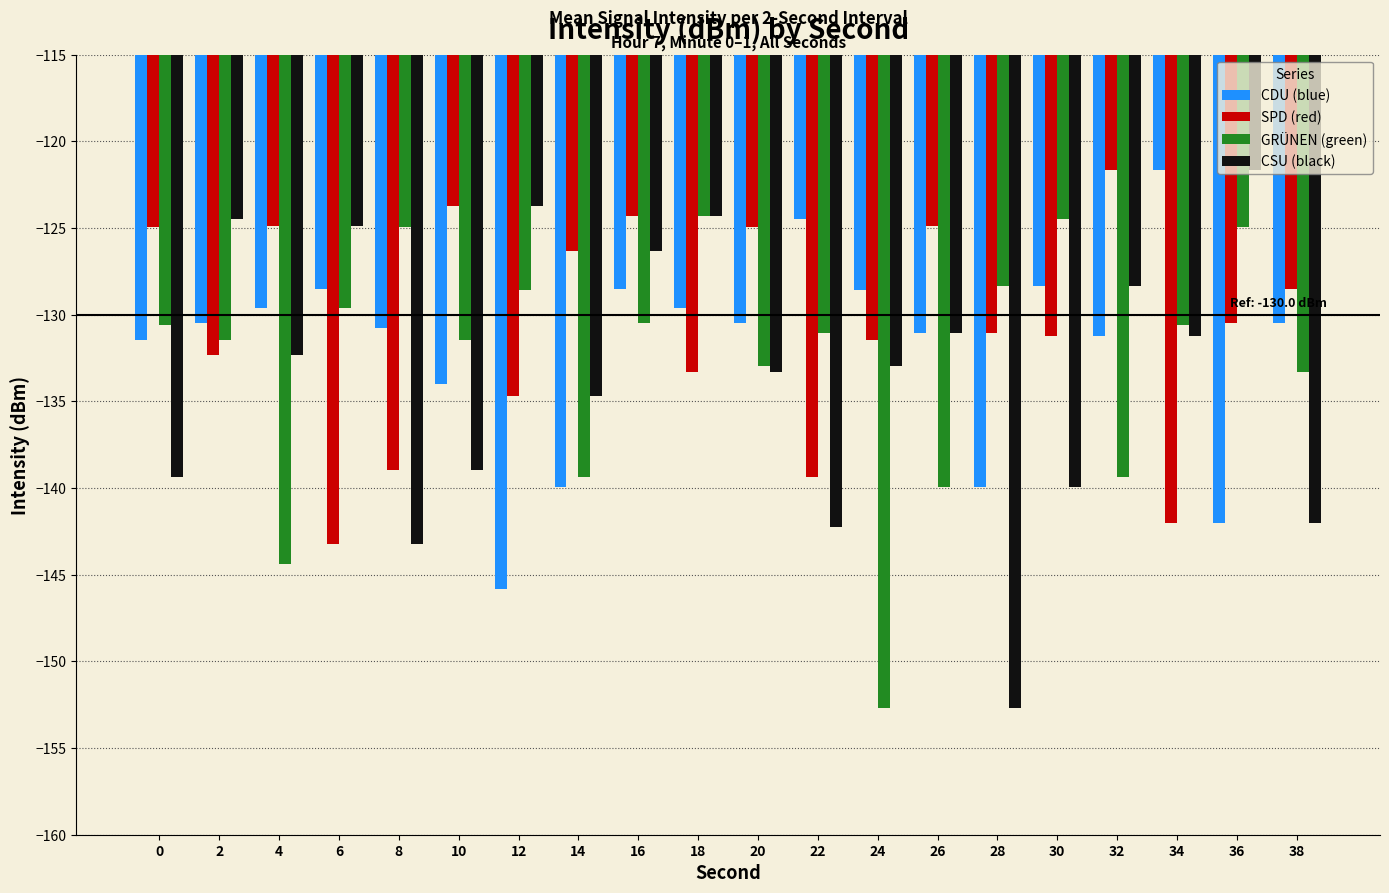

At which label does CSU (black) first exceed -132?

2